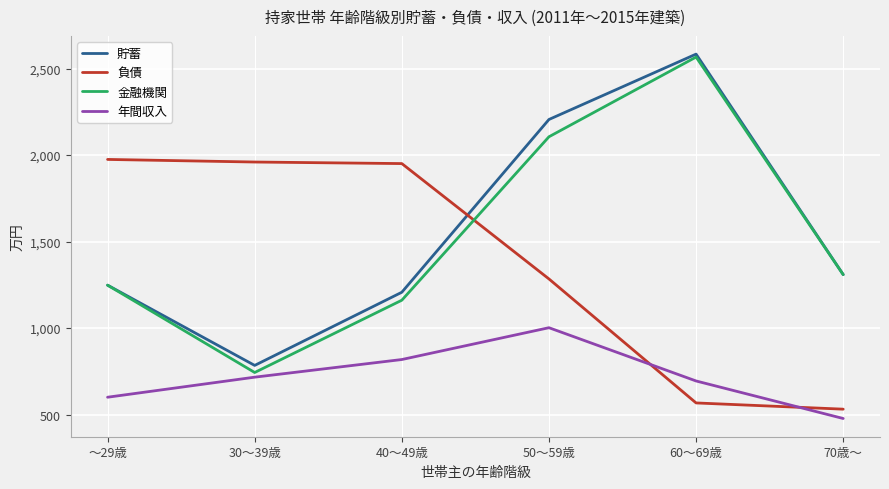

Between 40～49歳 and 70歳～, which series saw the biggest shift?

負債